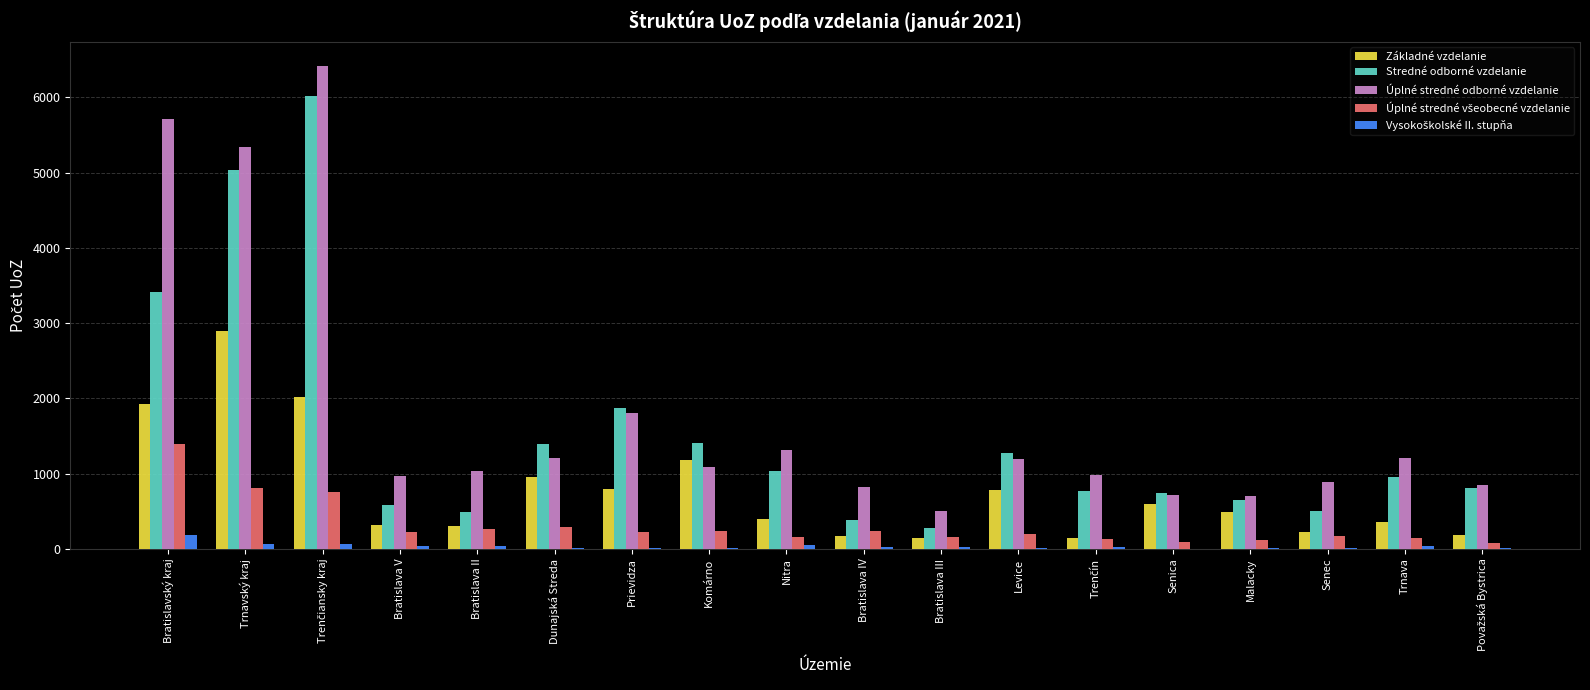

Between Levice and Senec, which series saw the biggest shift?

Stredné odborné vzdelanie